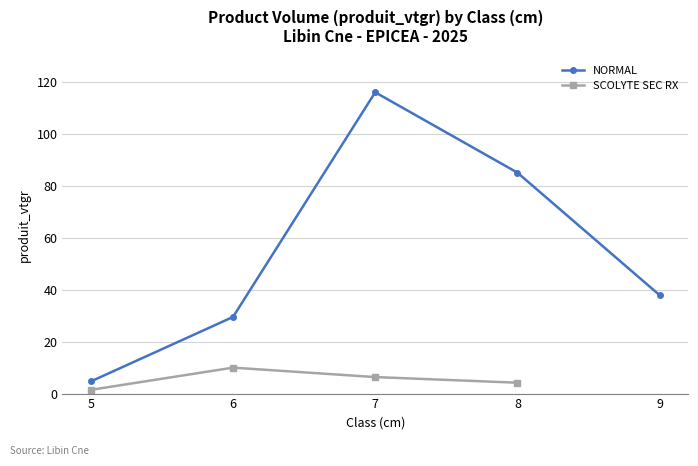

True or false: the data has more than 0 interior local peaks.

True